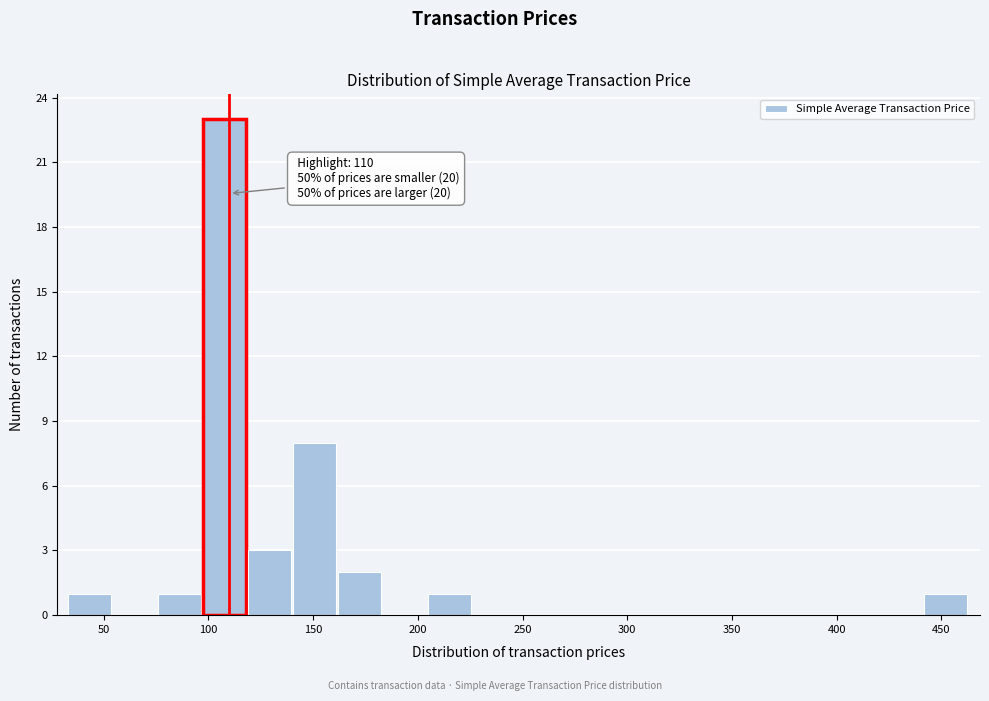

Which range on the x-axis has the tallest bar?

95 to 120